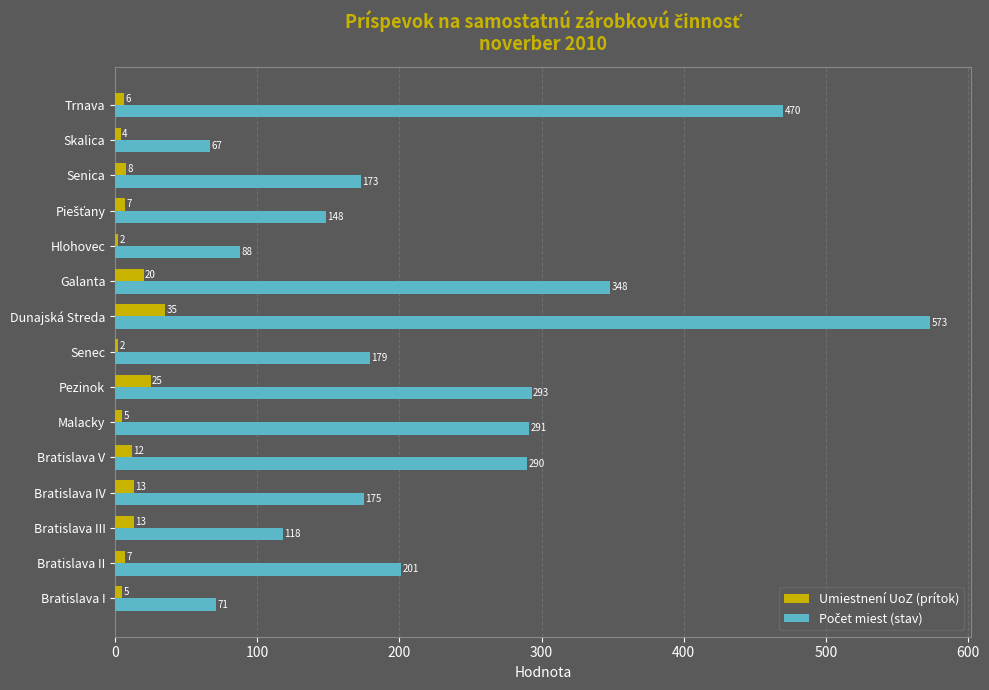

What is the minimum value for Umiestnení UoZ (prítok)?

2